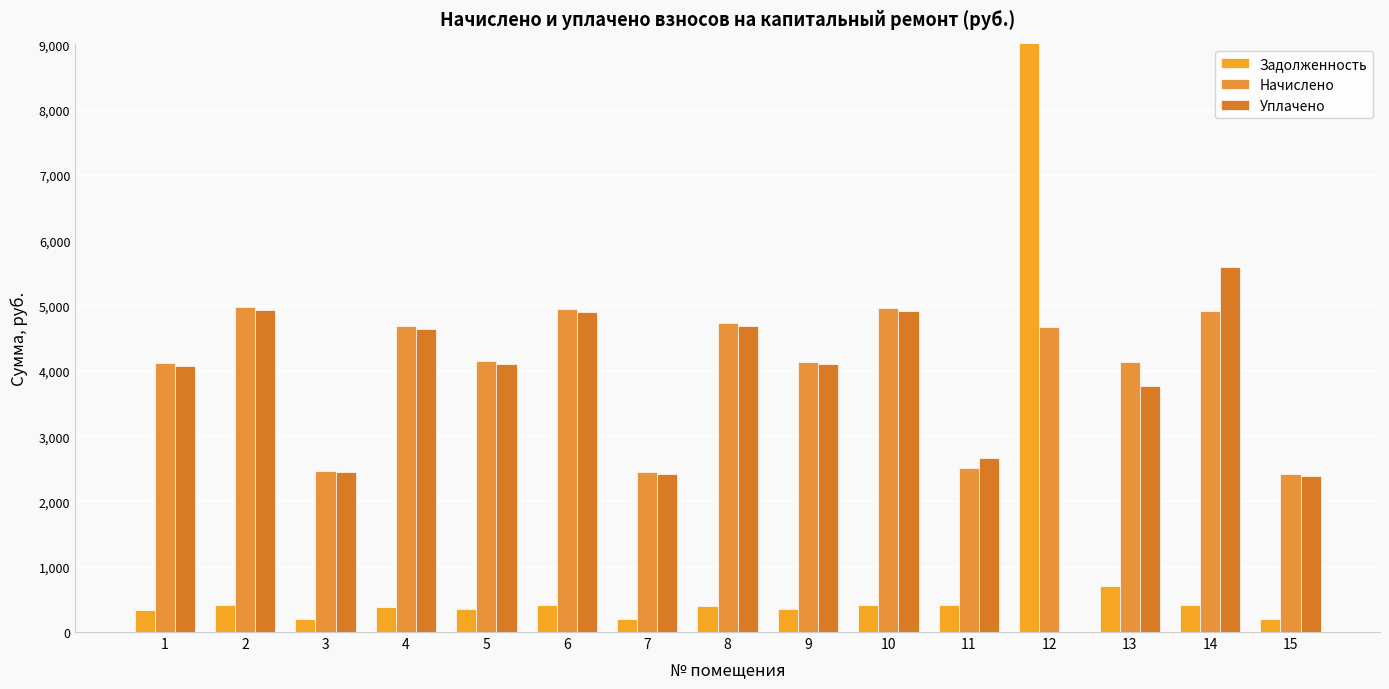

Reading left to right, list all the values displayed in this chart.

Задолженность: 343.1	415.5	206.0	390.7	345.9	412.7	203.9	394.1	345.2	414.1	417.9	50739.0	706.9	410.0	201.2
Начислено: 4117.4	4985.6	2472.1	4687.9	4150.6	4952.5	2447.3	4729.3	4142.3	4969.1	2505.2	4671.5	4142.3	4919.5	2414.3
Уплачено: 4076.6	4935.7	2447.1	4641.4	4109.4	4903.4	2423.0	4682.4	4101.2	4919.8	2664.7	0.0	3768.0	5593.1	2390.3